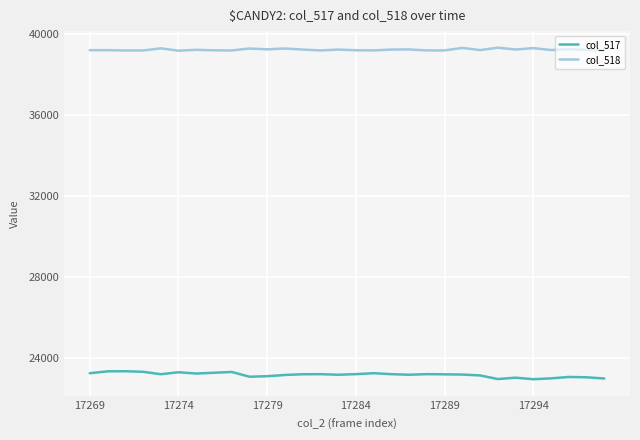

What is the lowest value of the col_518 series?

39165